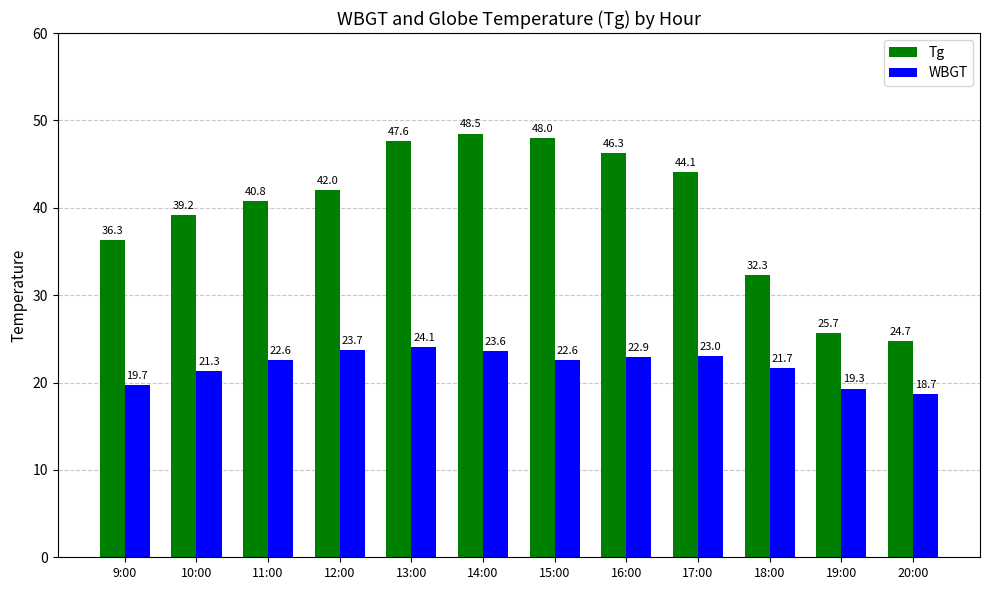

How many groups of bars are there?

12